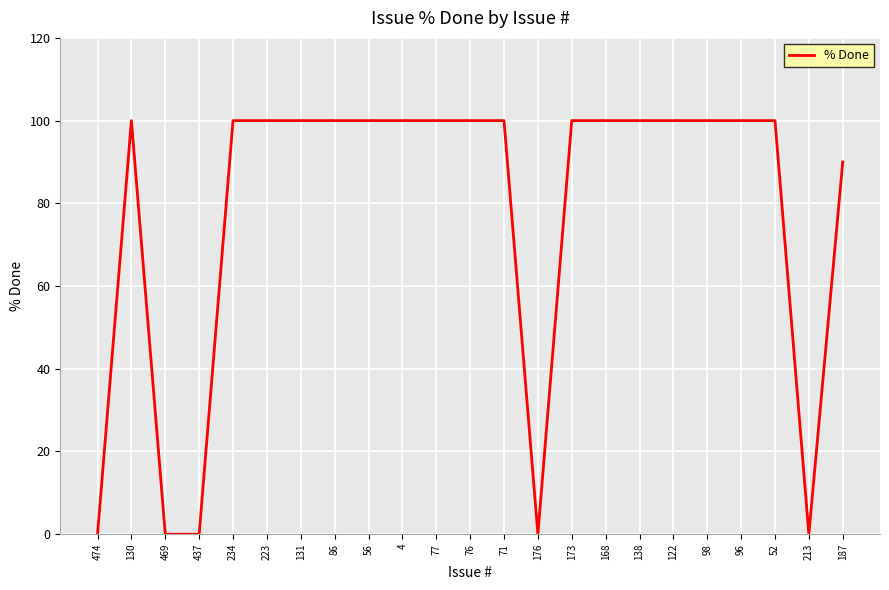

What is the difference between the values at 131 and 213?

100